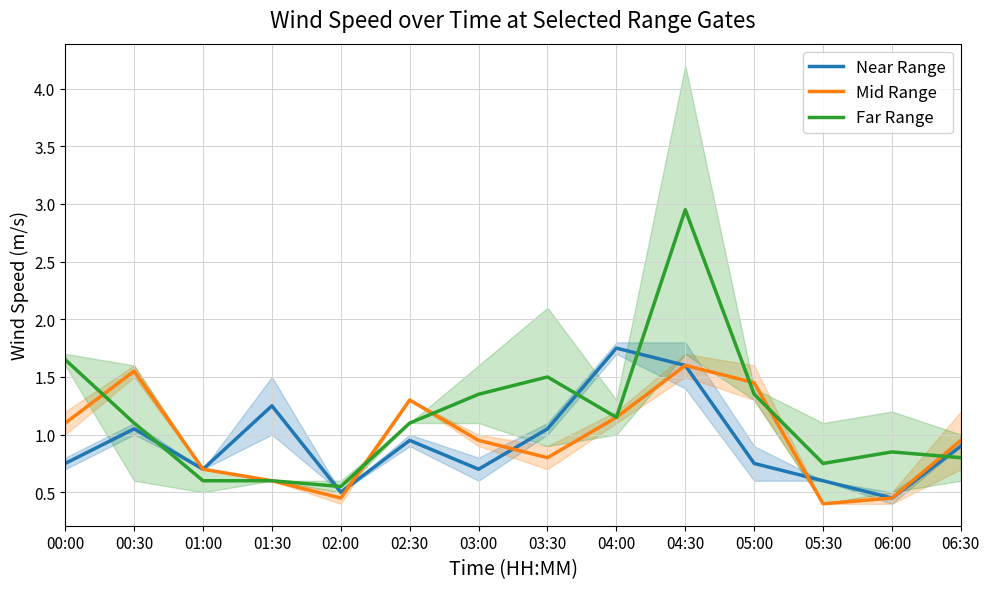

Which series has the widest spread of values?

Far Range